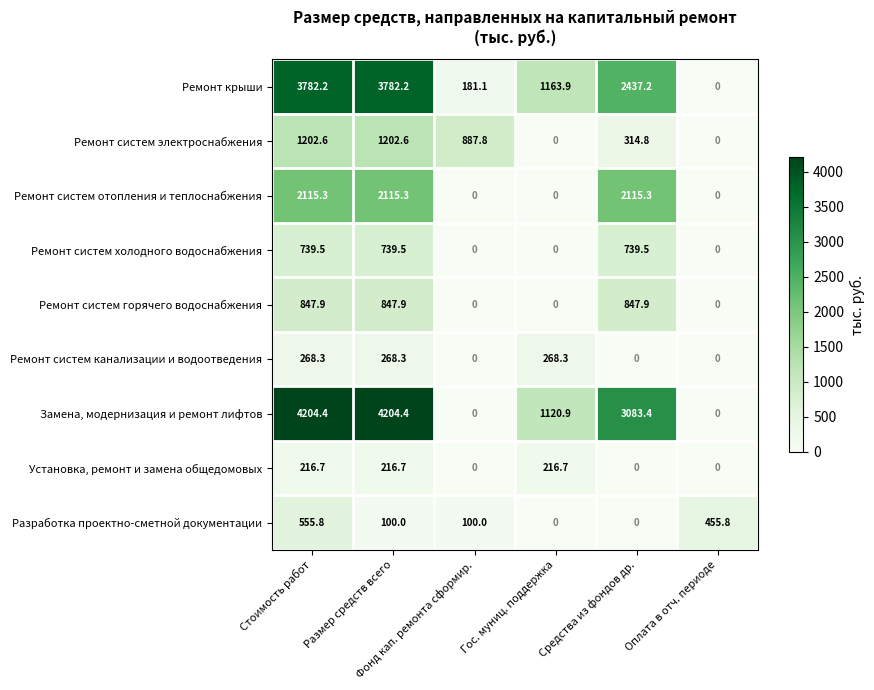

At which category is the sum across all series the highest?

Стоимость работ